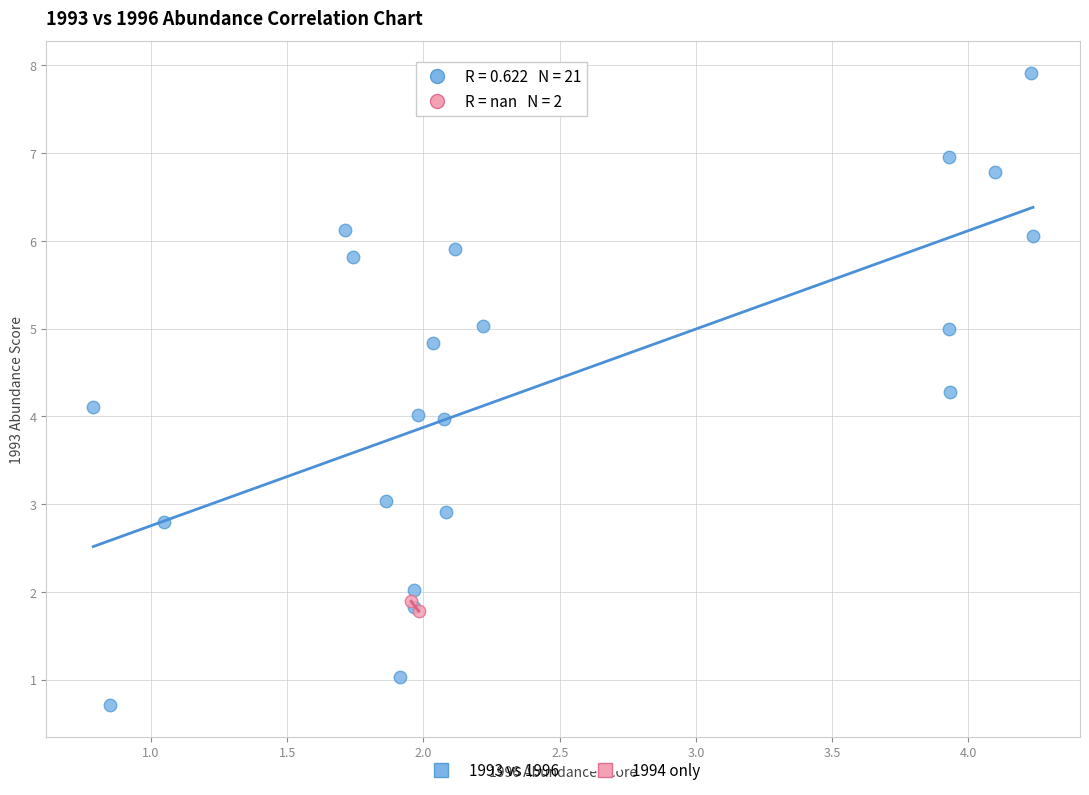

Which series contains the highest Y value?

1993 vs 1996